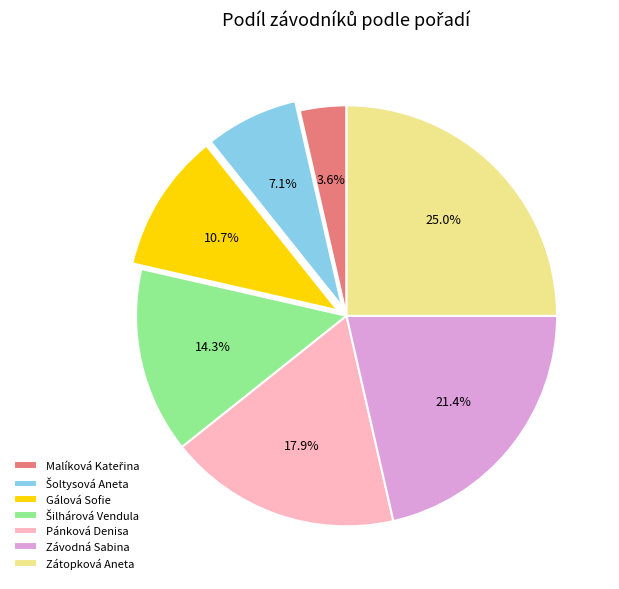

Which category has the biggest portion of the pie?

Zátopková Aneta